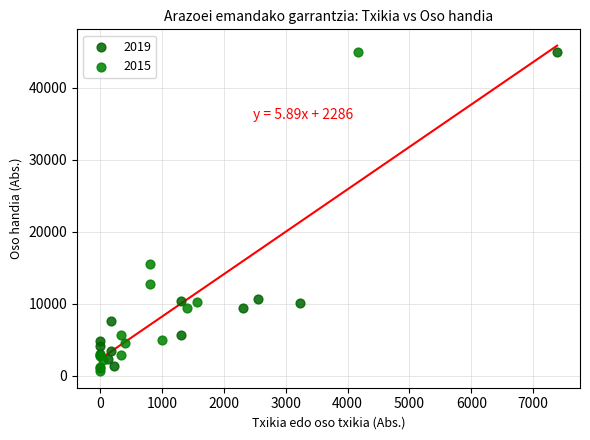

What are all the series names shown in the legend?

2019, 2015